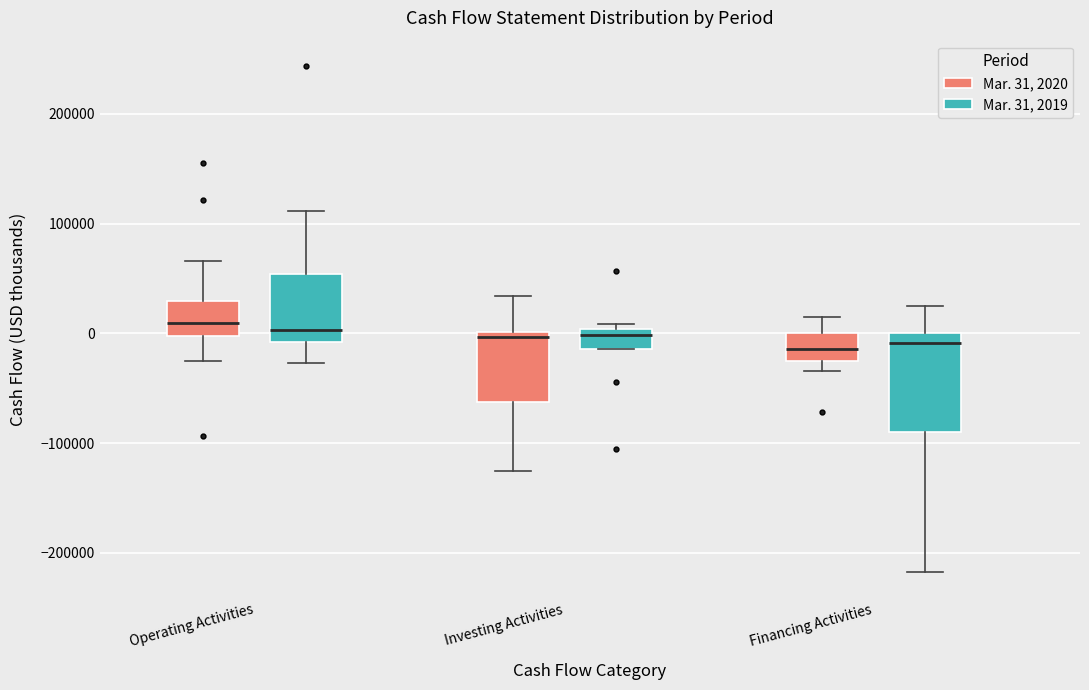

Reading left to right, read every box against the y-axis: the position of its median line, the range the box covers, and the ends of its whiskers. The values are not printed on the chart, so give them approximately, as read against the axis.

Operating Activities (Mar. 31, 2020): median 10000, box 0 to 30000, whiskers -30000 to 70000
Operating Activities (Mar. 31, 2019): median 0, box -10000 to 50000, whiskers -30000 to 110000
Investing Activities (Mar. 31, 2020): median 0 (just below the box's upper edge), box -60000 to 0, whiskers -130000 to 30000
Investing Activities (Mar. 31, 2019): median 0 (just below the box's upper edge), box -10000 to 0, whiskers -10000 to 10000
Financing Activities (Mar. 31, 2020): median -10000, box -20000 to 0, whiskers -30000 to 20000
Financing Activities (Mar. 31, 2019): median -10000, box -90000 to 0, whiskers -220000 to 30000